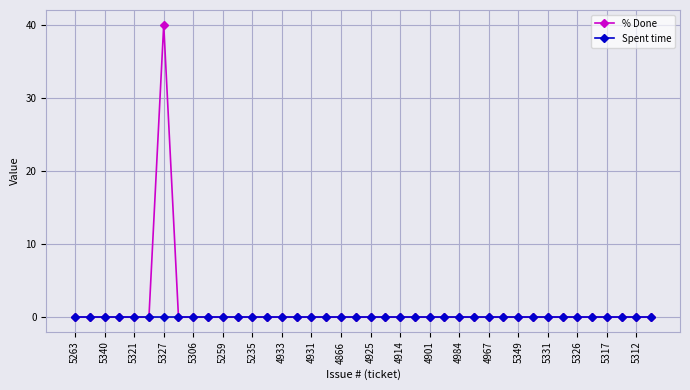

List the series in order of their overall mean, highest first.

% Done, Spent time